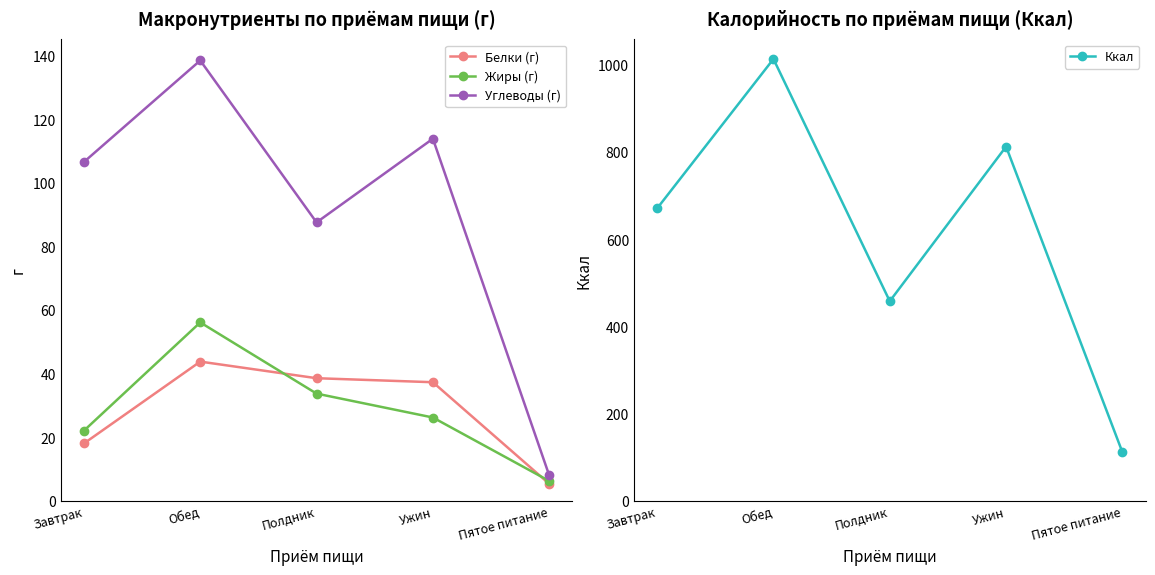

At which category does the chart reach its peak across all series?

Обед